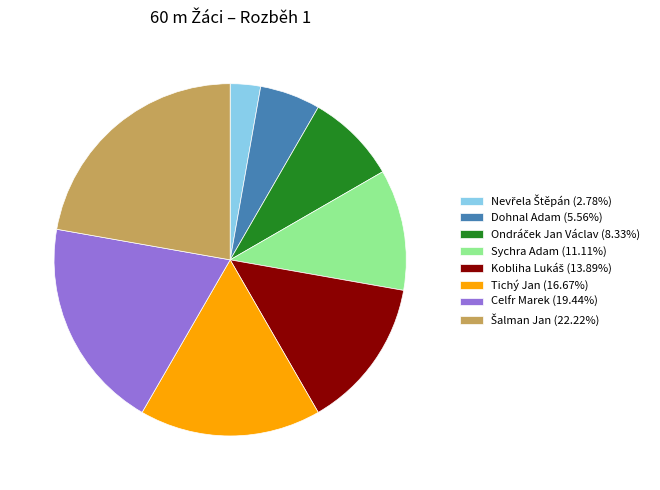

Does Dohnal Adam (5.56%) account for over 50% of the chart?

No